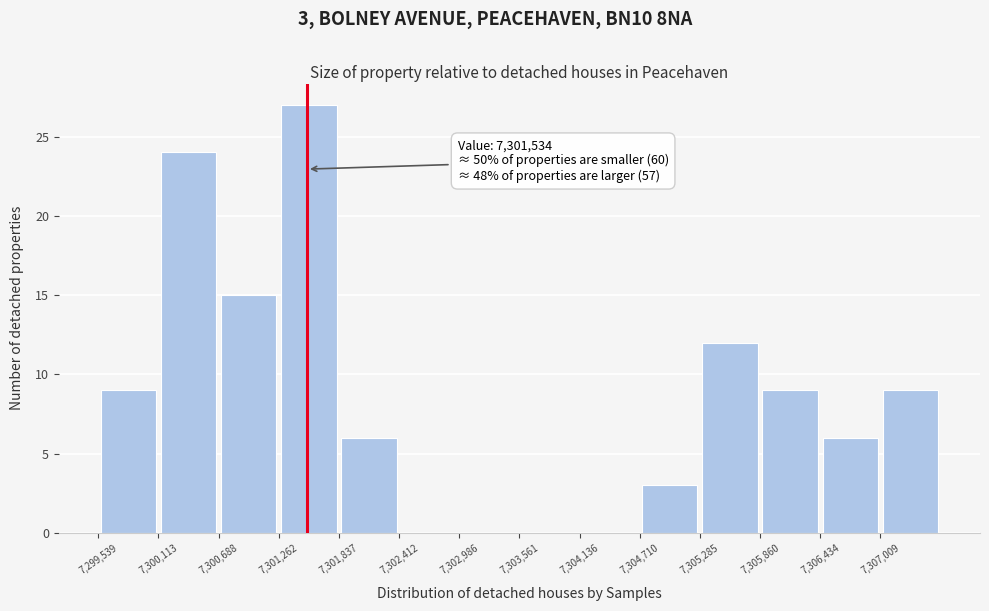

Over which range of the x-axis is the bar tallest?

7301300 to 7301800